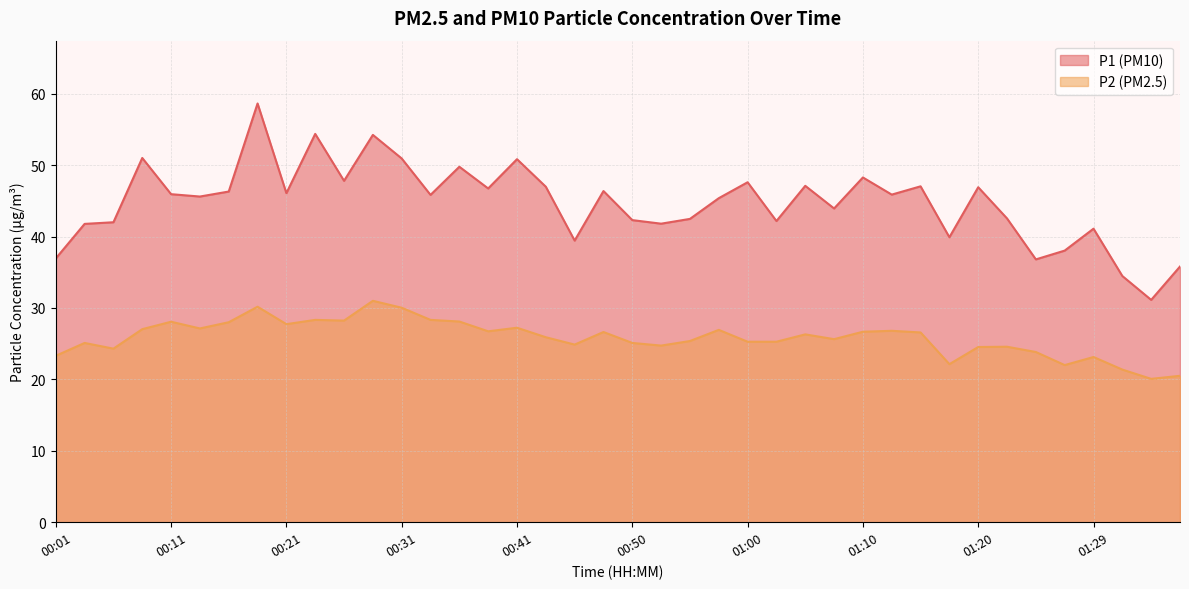

What is the difference between the highest and lowest values at 00:58?

18.4